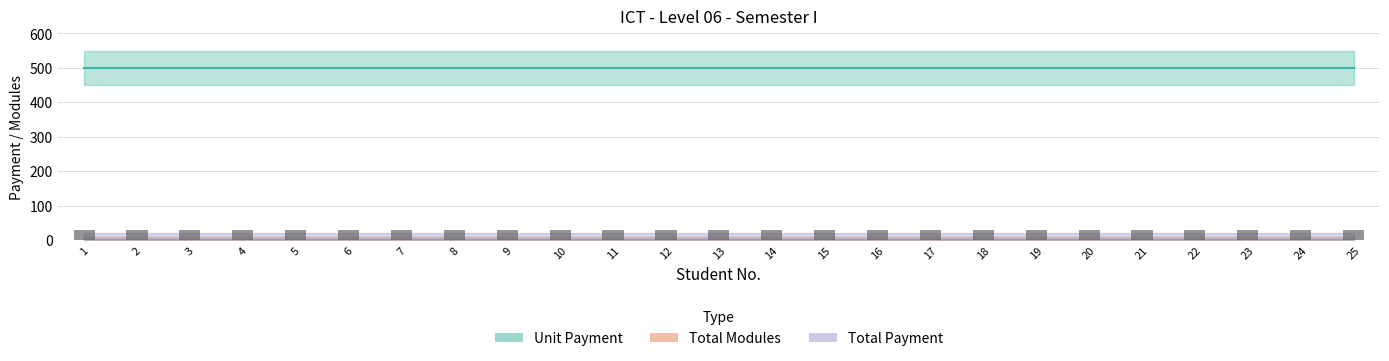

Between 10 and 18, which series saw the biggest shift?

Total Payment